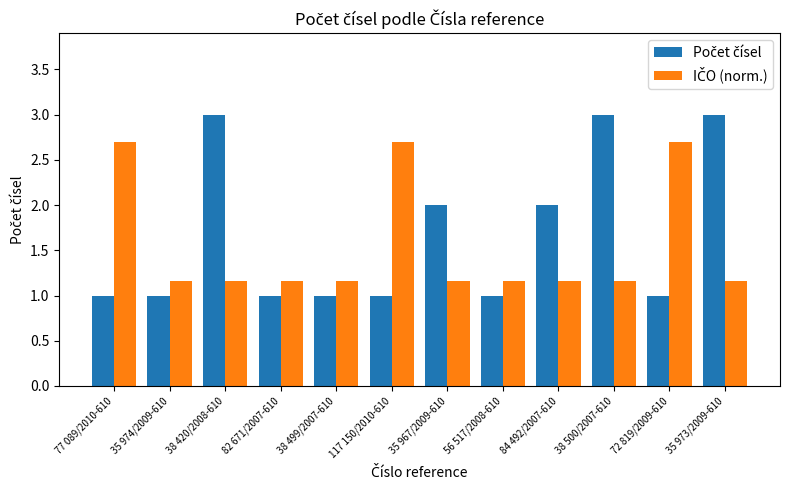

What is the greatest value displayed?

3.0